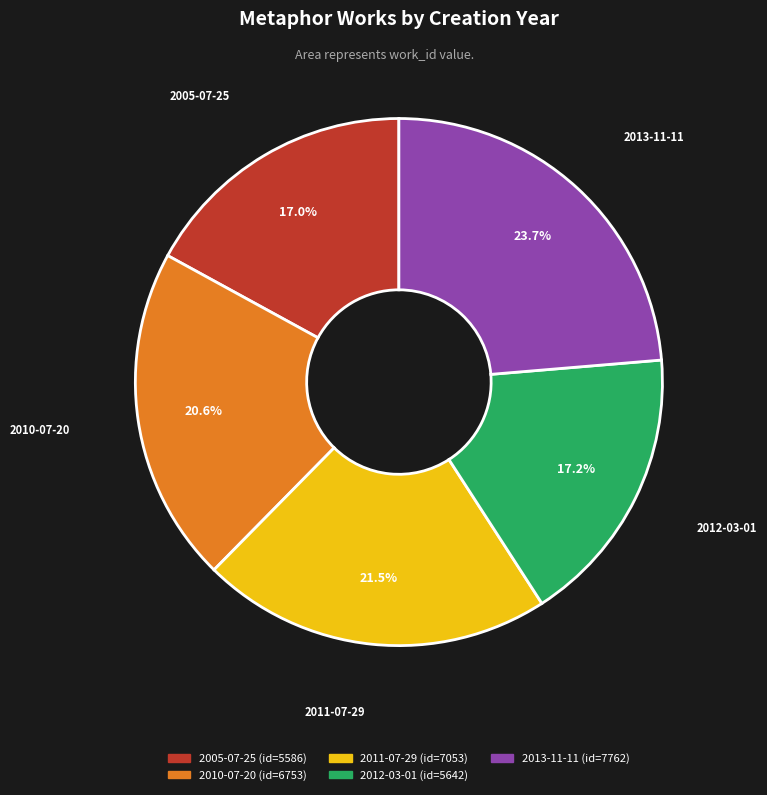

True or false: 2010-07-20 accounts for 13% of the total.

False